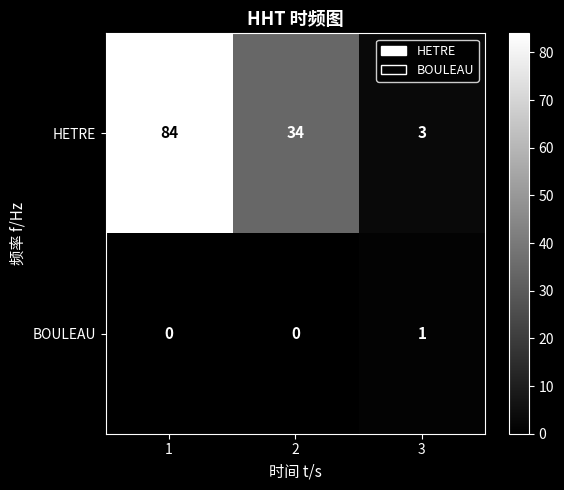

How many series are shown in this chart?

2